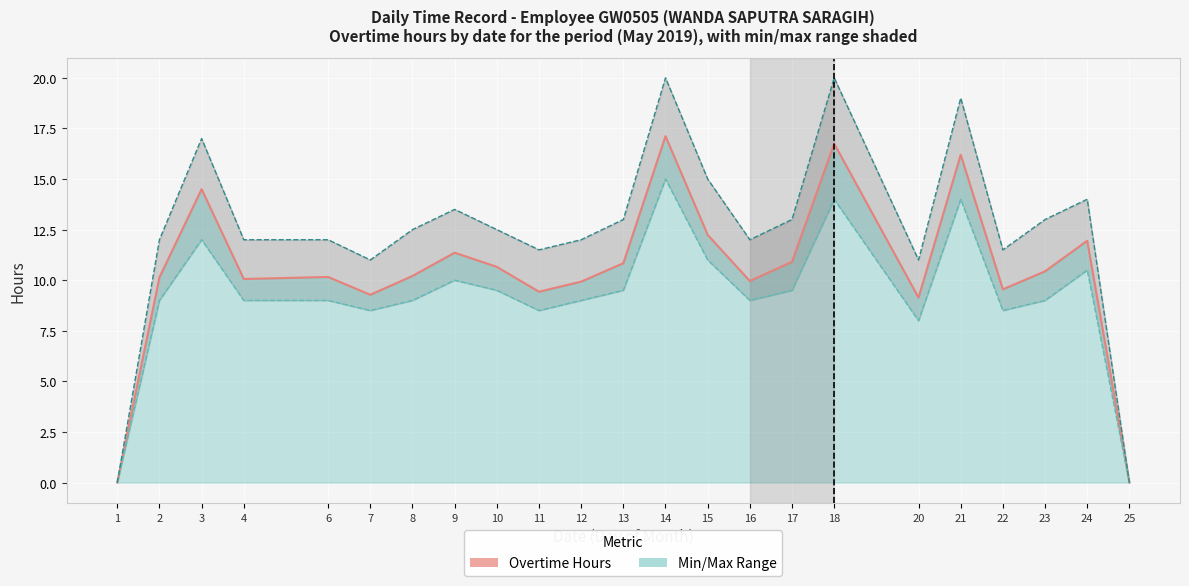

True or false: Overtime Hours and Max Range cross at least once.

False